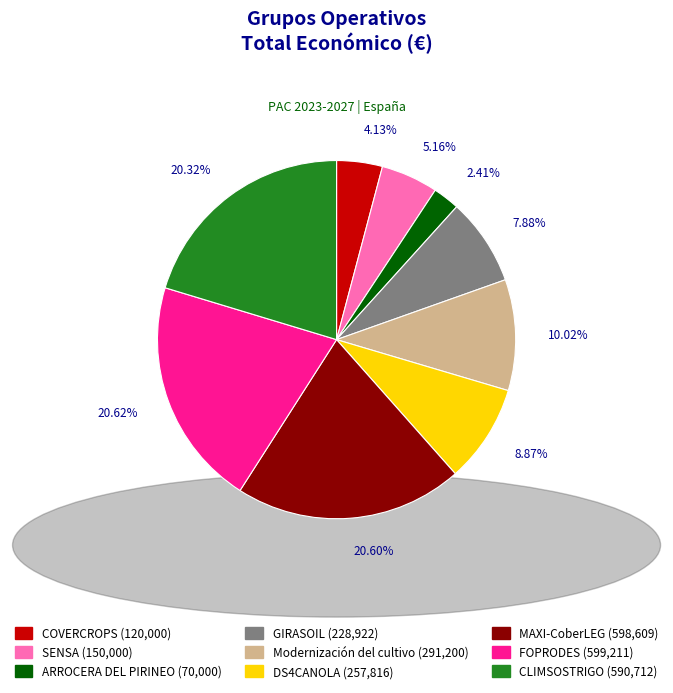

Is it true that MAXI-CoberLEG is 35% of the pie?

False